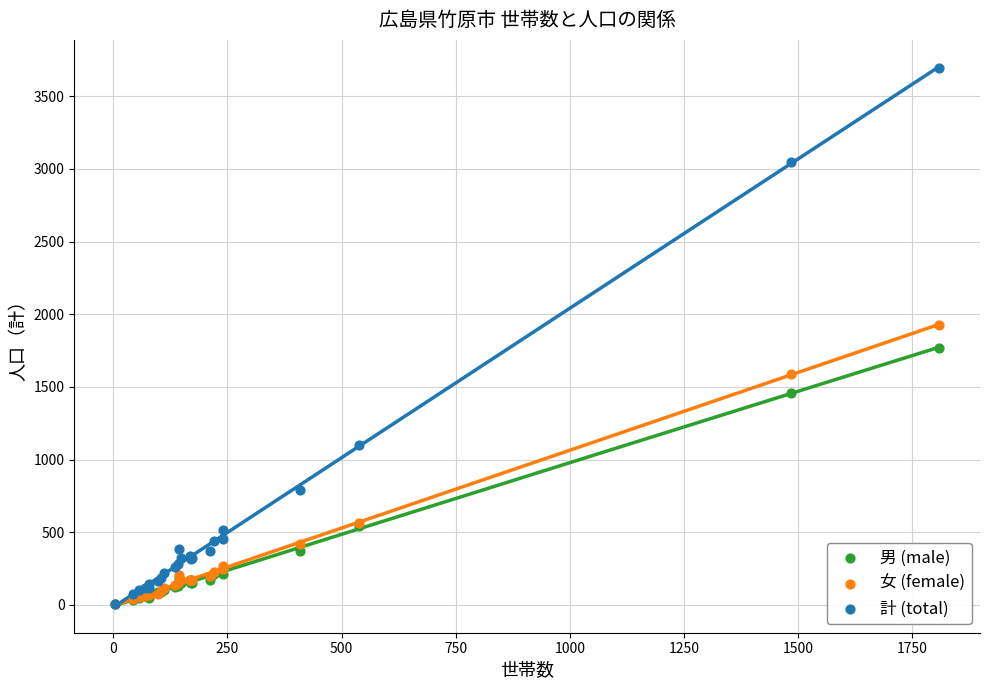

Which series has the widest spread of Y values?

計 (total)